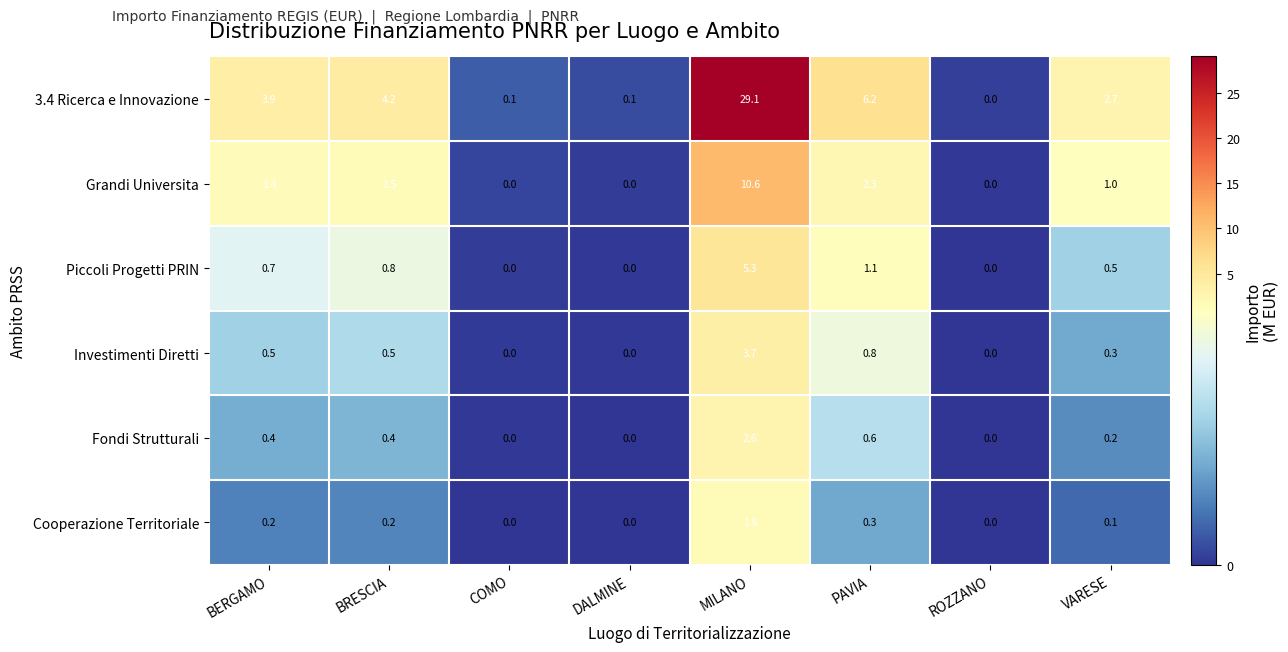

What is the sum of the Investimenti Diretti values at MILANO and COMO?

3.7